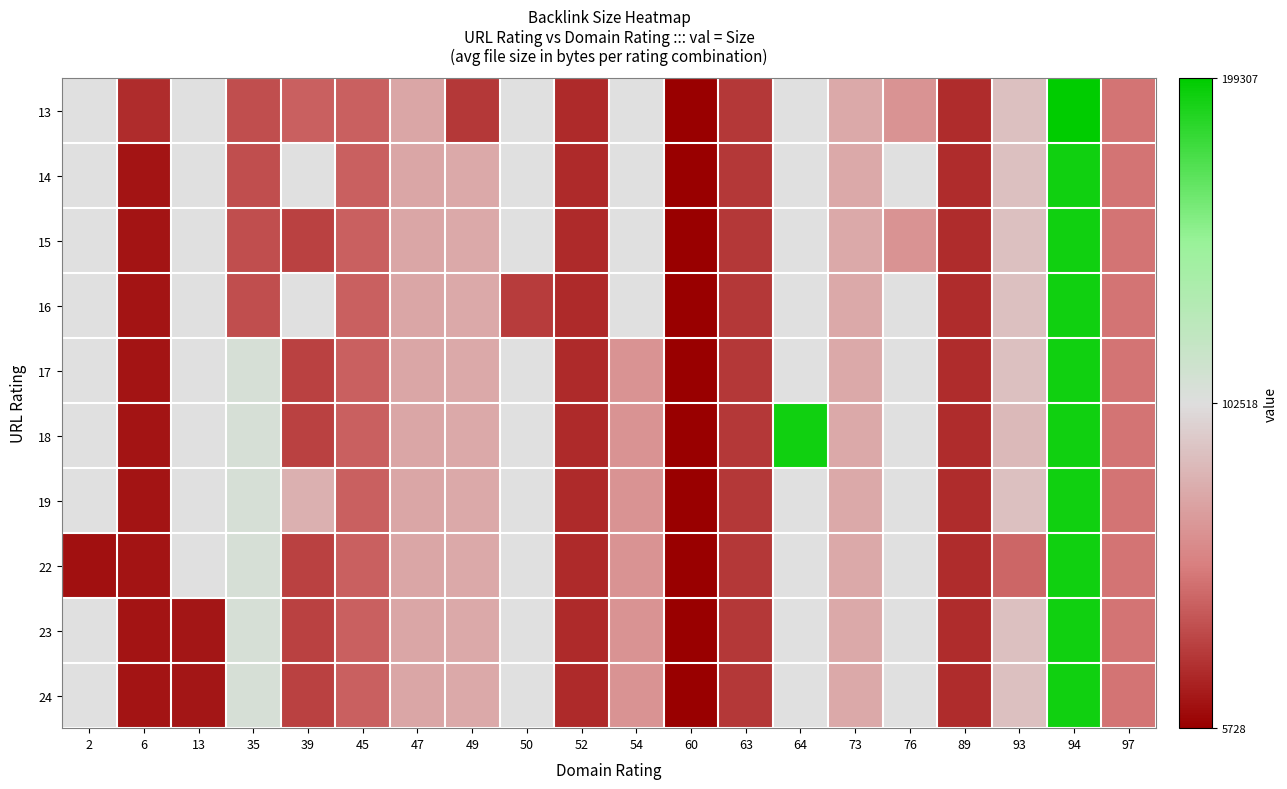

Which label corresponds to the largest value in the chart?

94